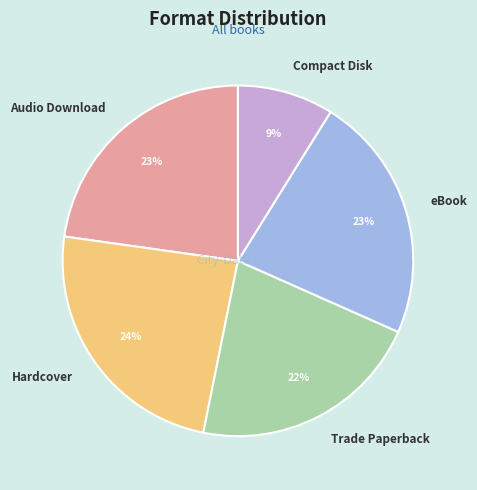

What percentage is the Trade Paperback slice, to the nearest percent?

22%